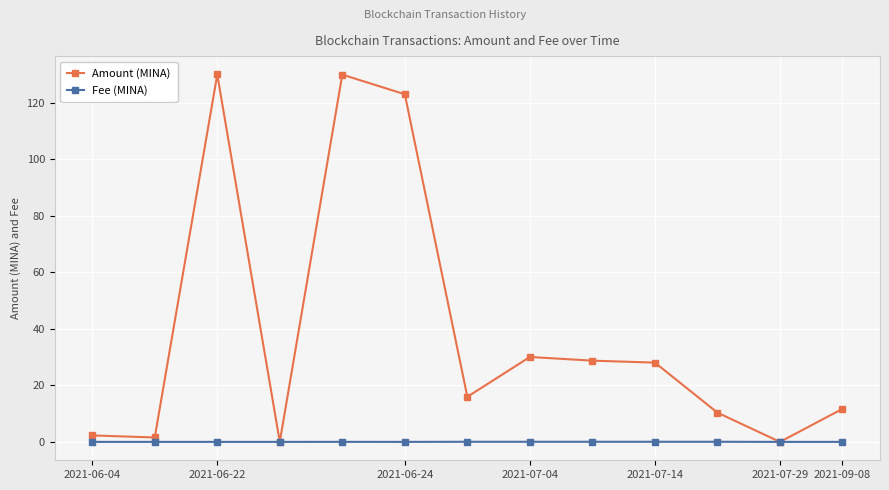

True or false: Amount (MINA) has more than 1 interior local peaks.

True